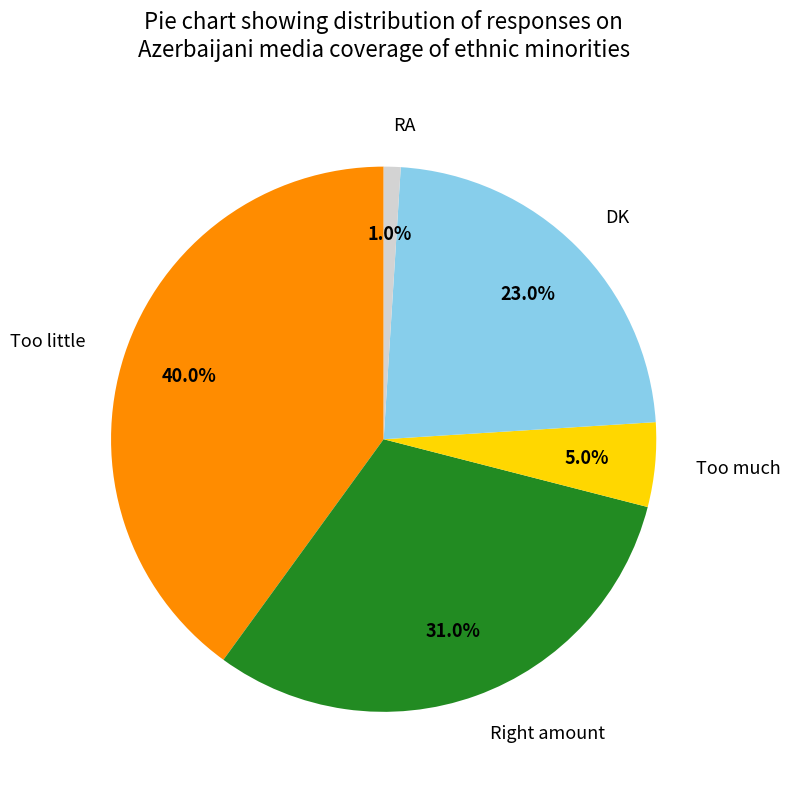

How many slices are in this pie chart?

5